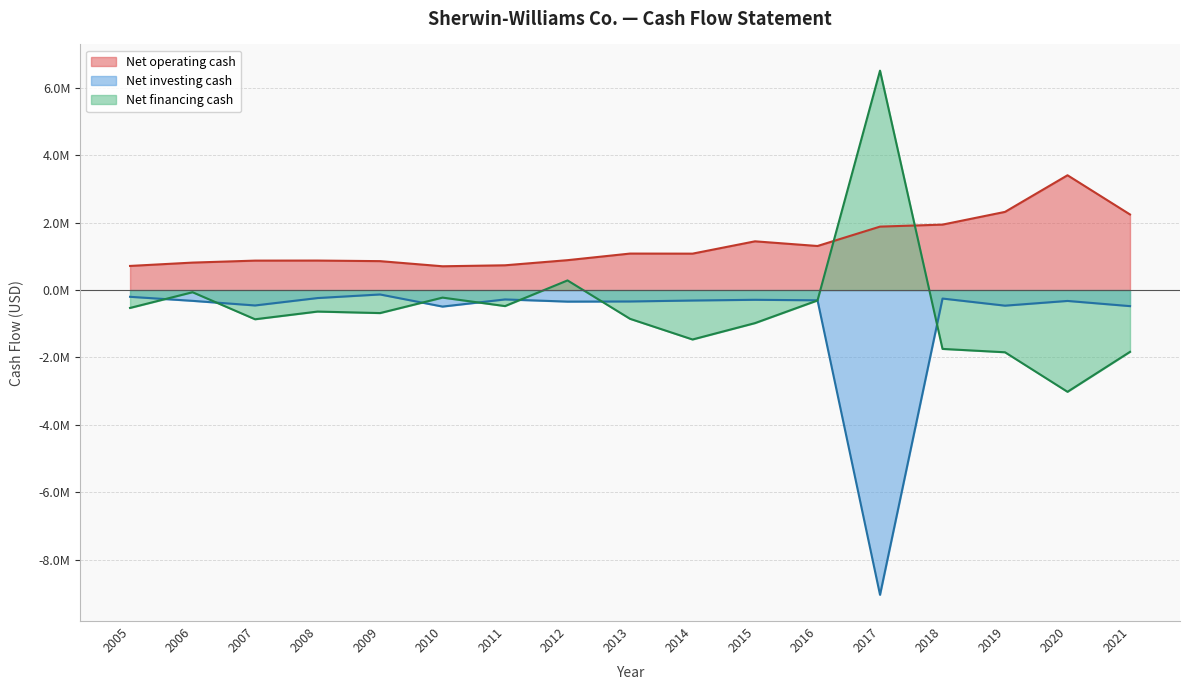

True or false: Net investing cash has a value of -288633 at 2015.

True